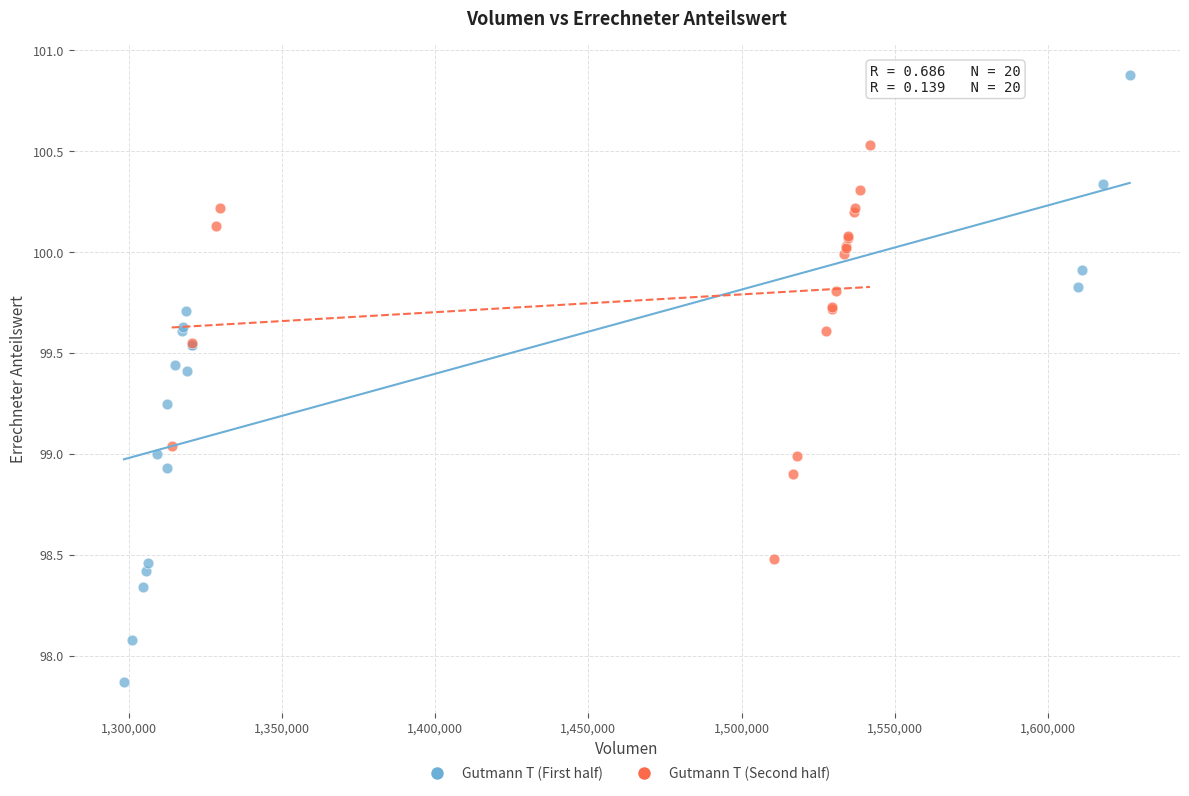

Which series contains the highest Y value?

Gutmann T (First half)